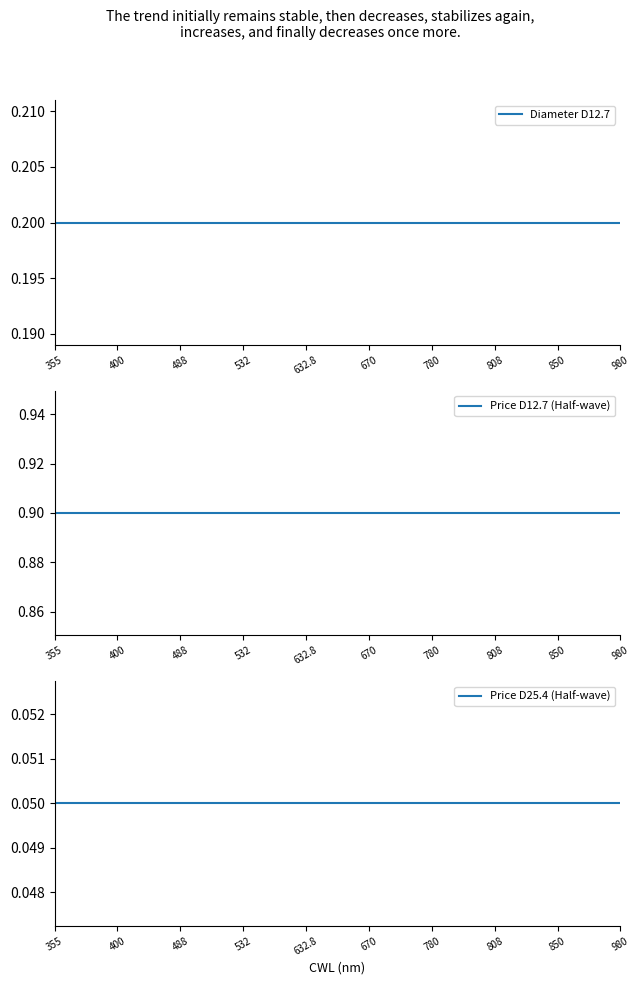

True or false: Price D25.4 (Half-wave) and Diameter D12.7 intersect in this chart.

False